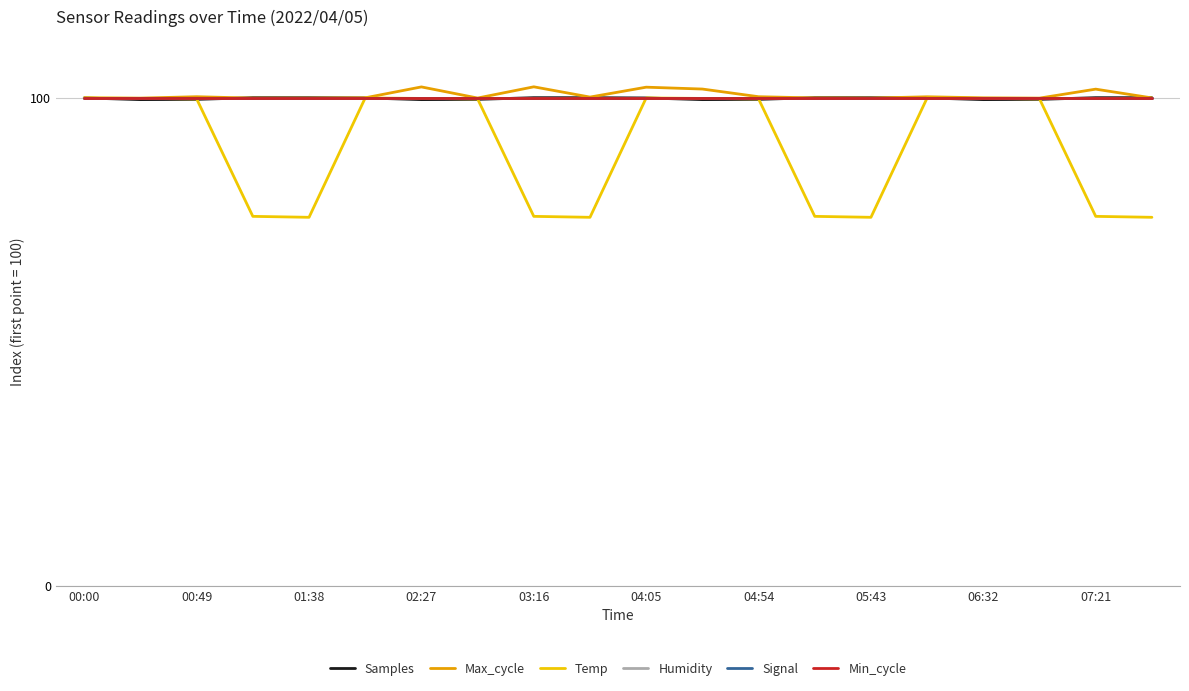

Which category has the lowest value across all series?

01:38